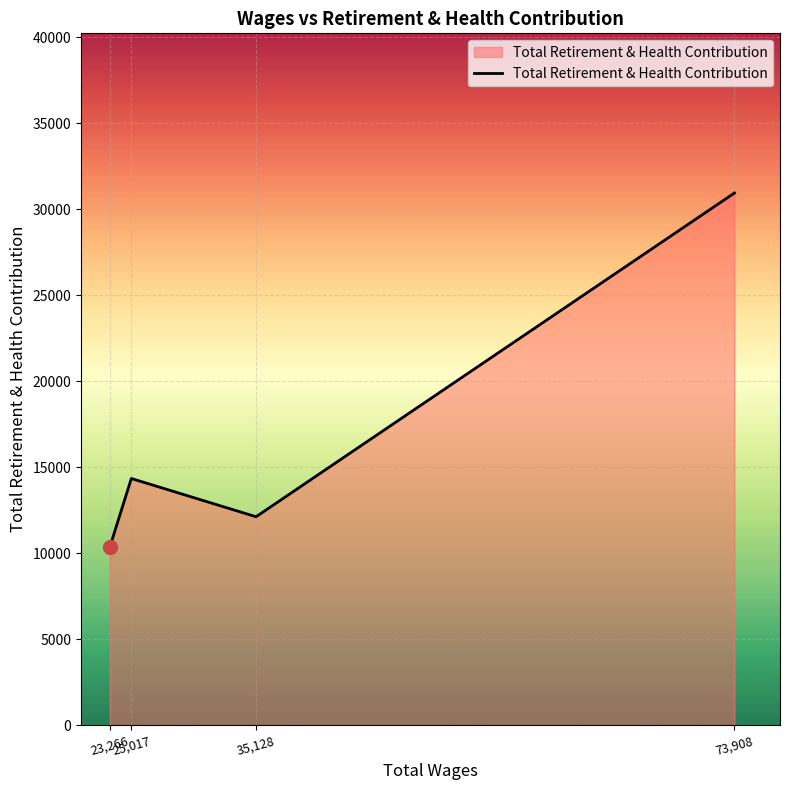

What value does the data have at 25,017, to the nearest 100?

14300